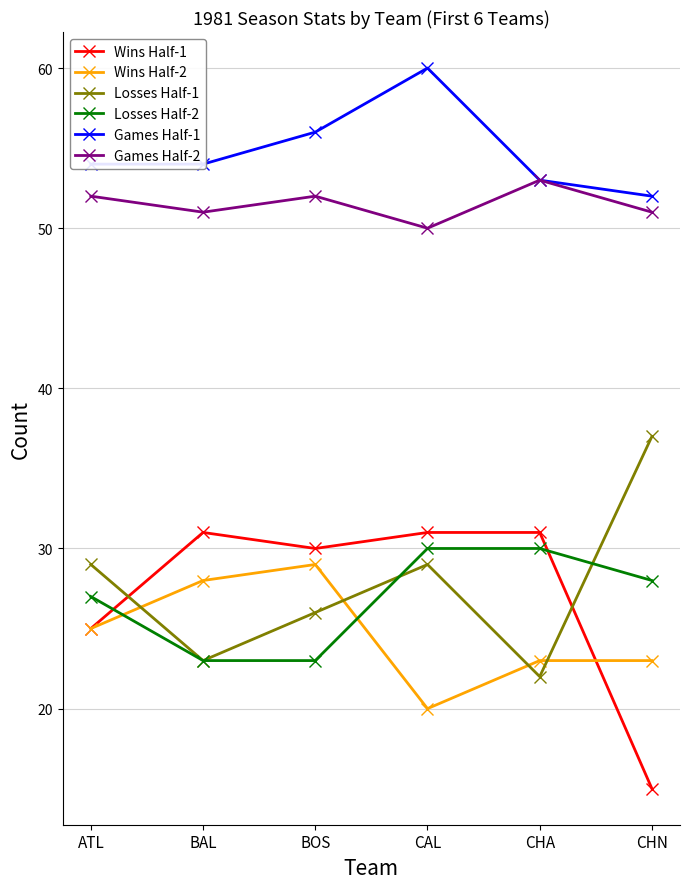

What is the sum of all Losses Half-1 values?

166